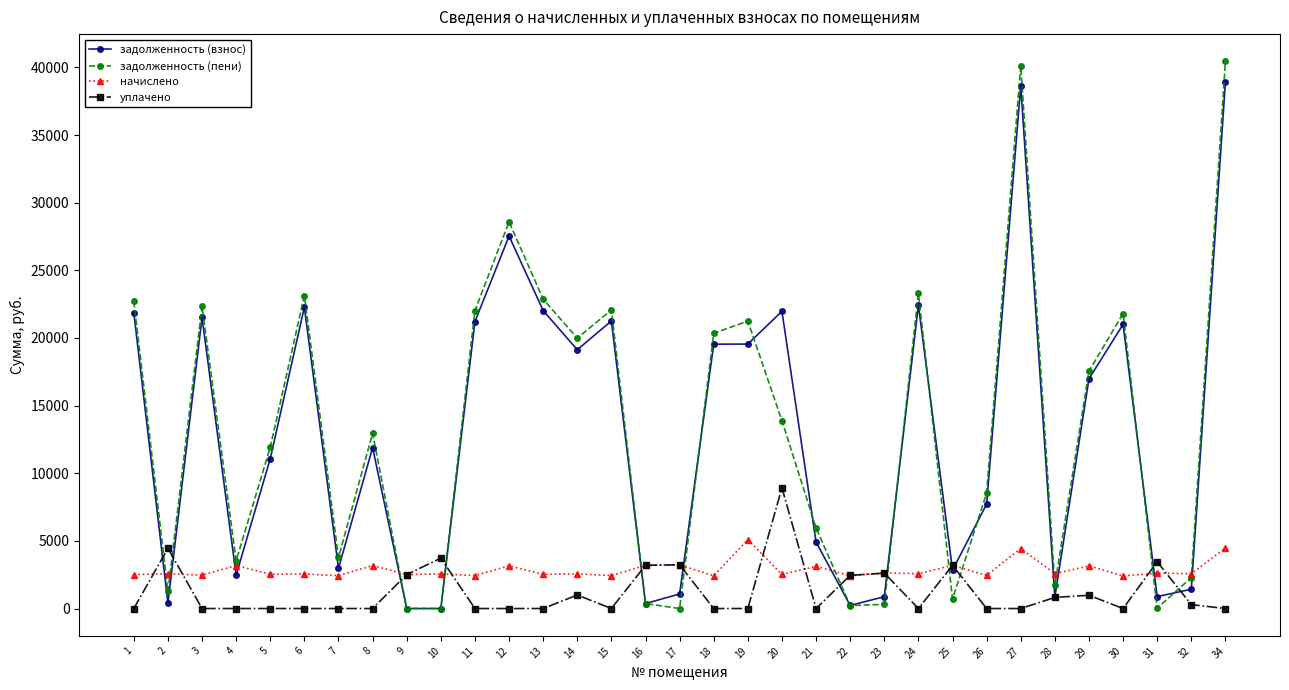

True or false: задолженность (пени) and уплачено cross at least once.

True